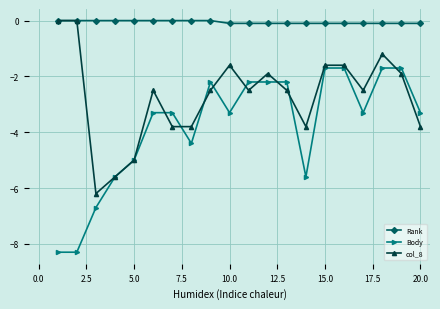

What is the sum of all Rank values?

-1.1